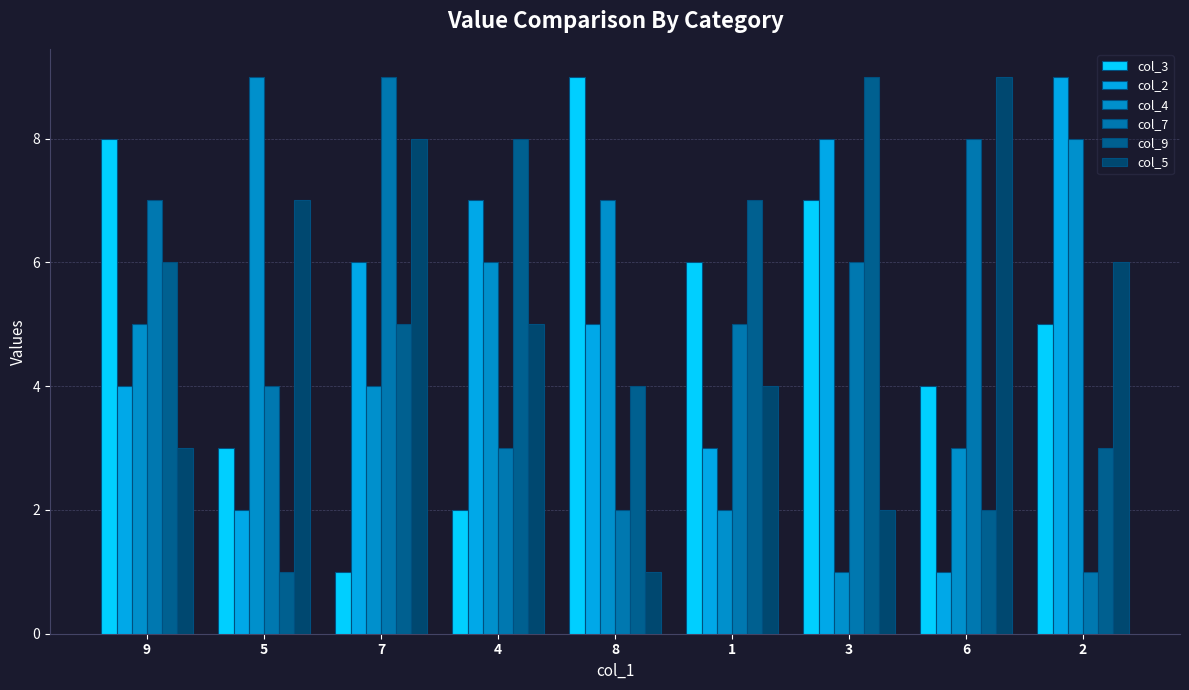

Which series has the largest range (max minus min)?

col_3